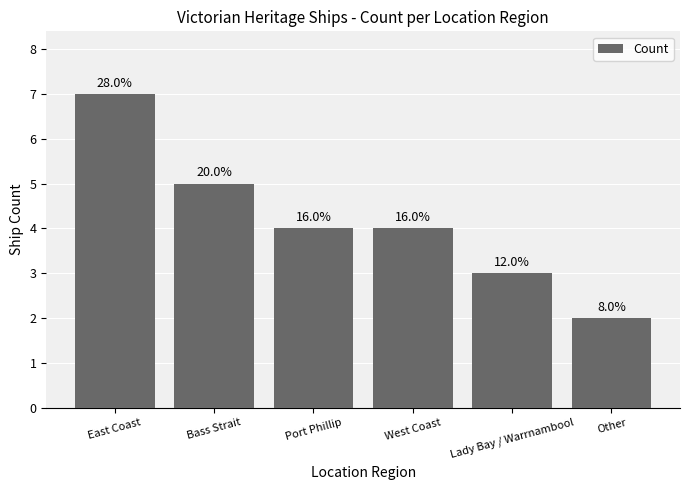

What is the maximum value shown in the chart?

7